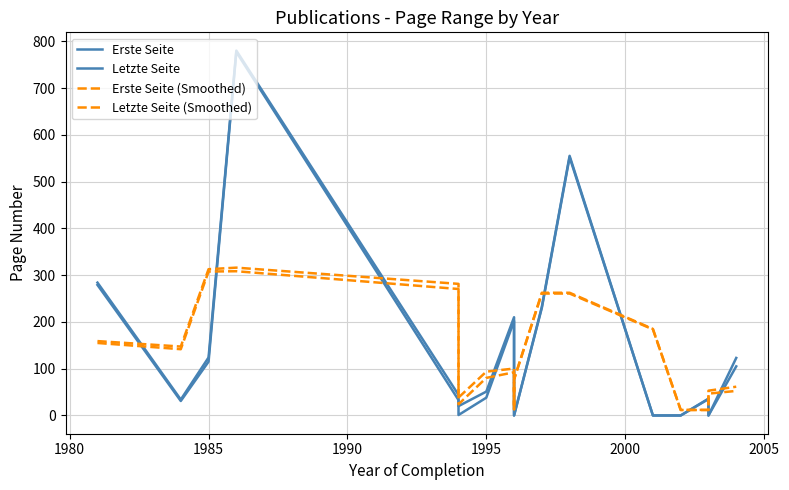

How many distinct data groups are displayed?

4